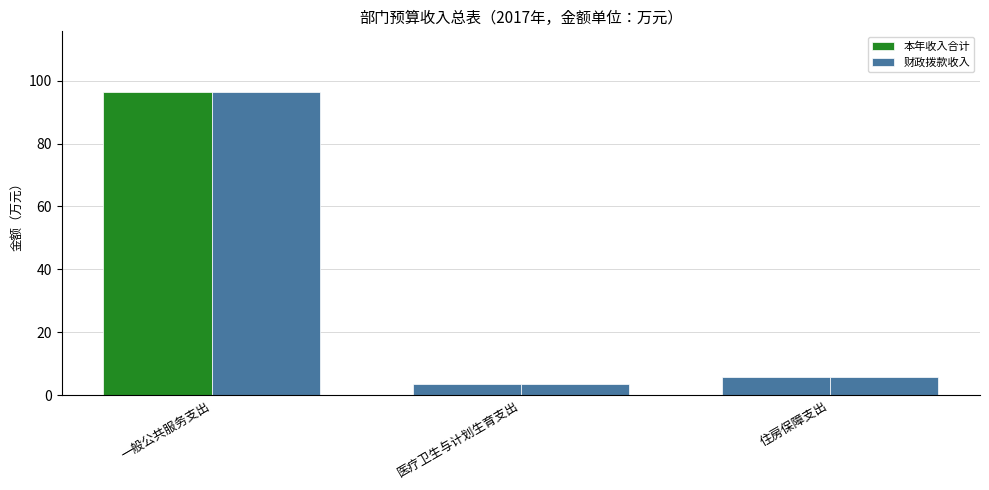

What is the value of the 本年收入合计 bar at the 3rd from the left?

5.9